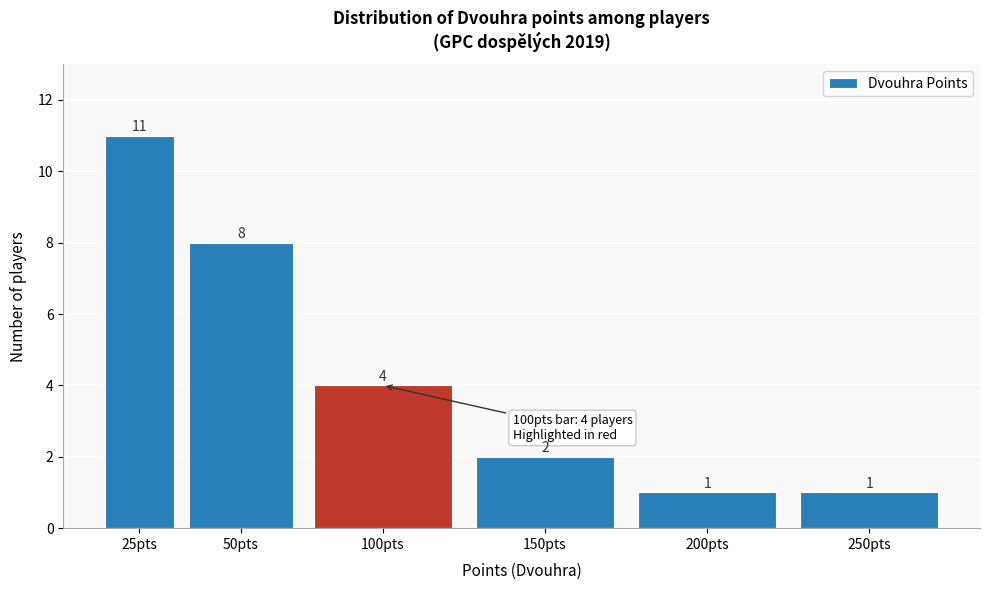

Reading right to left, list all the values displayed in this chart.

1	1	2	4	8	11